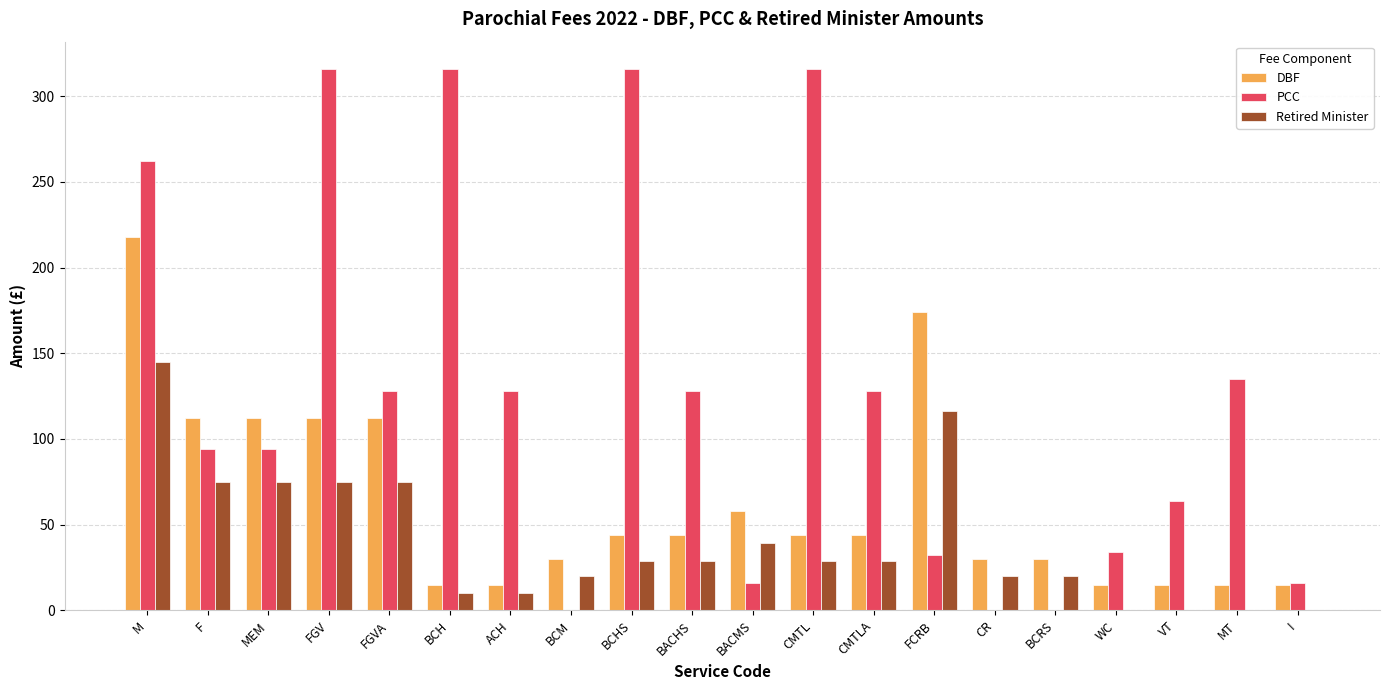

True or false: PCC has a value of 150 at MEM.

False